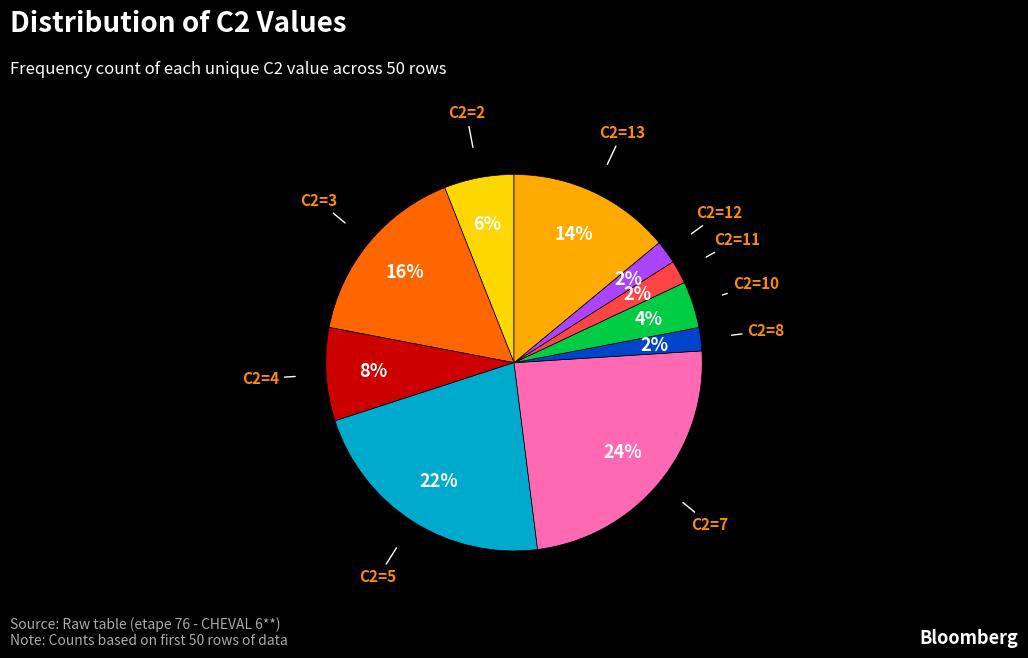

True or false: C2=4 accounts for 8% of the total.

True